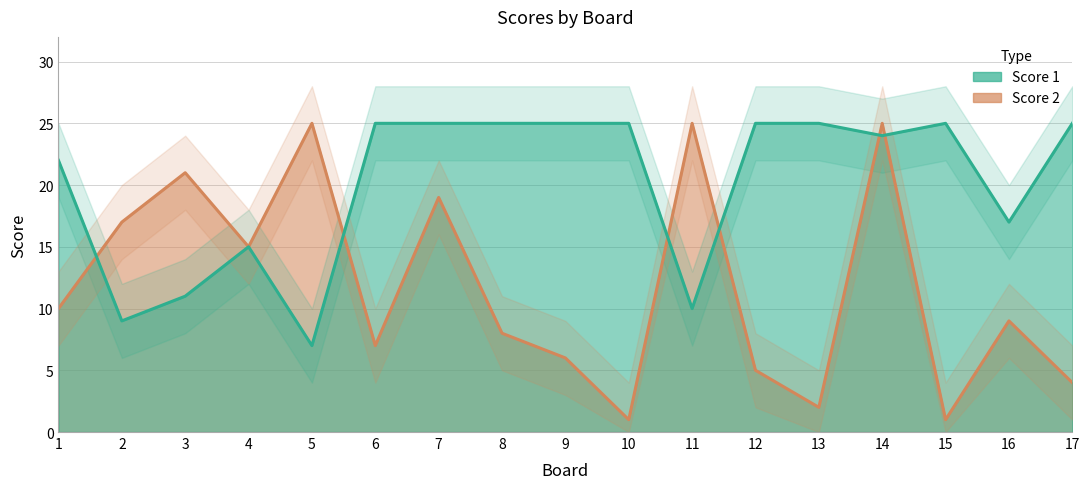

Where is the first local minimum for Score 2?

4